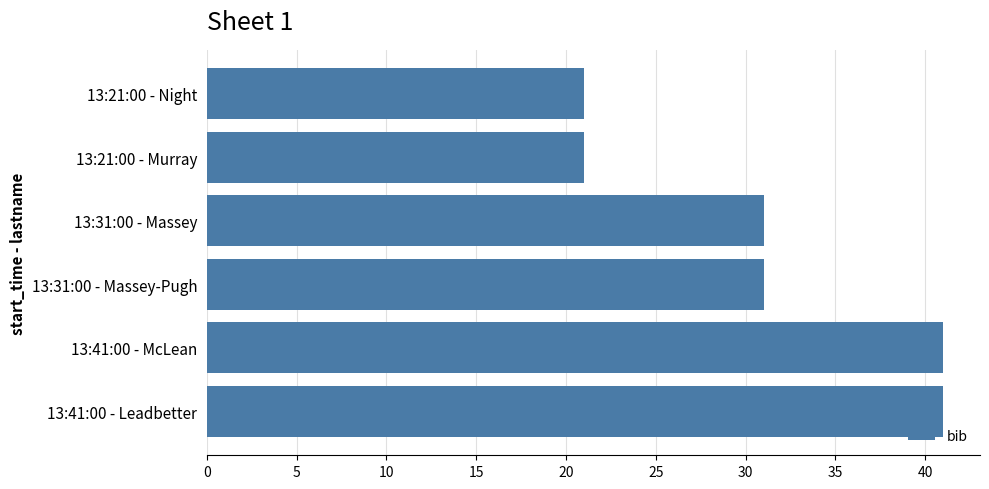

What is the minimum value shown in the chart?

21